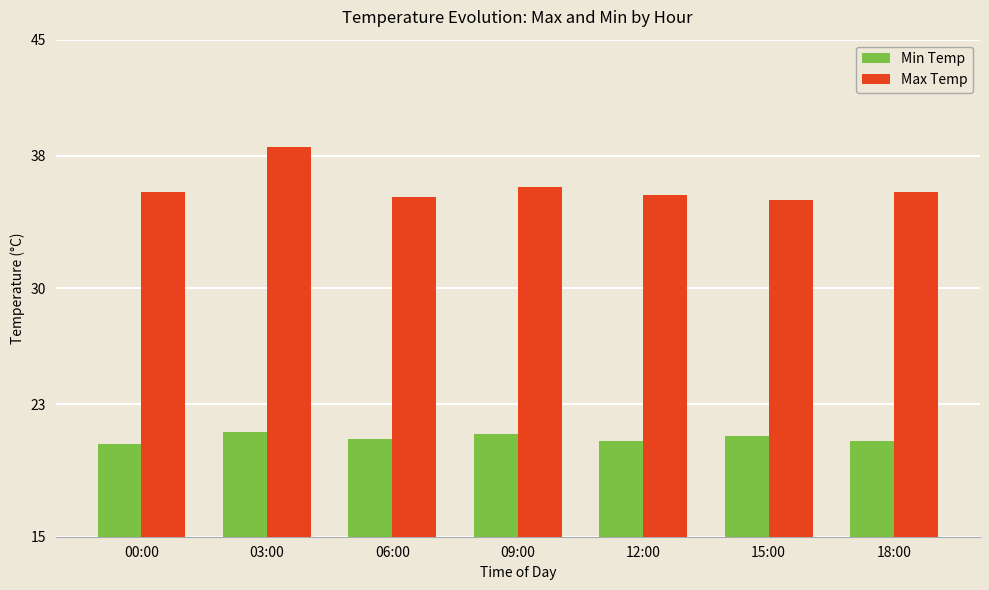

What is the difference between the maximum and minimum values in the Min Temp series?

0.7